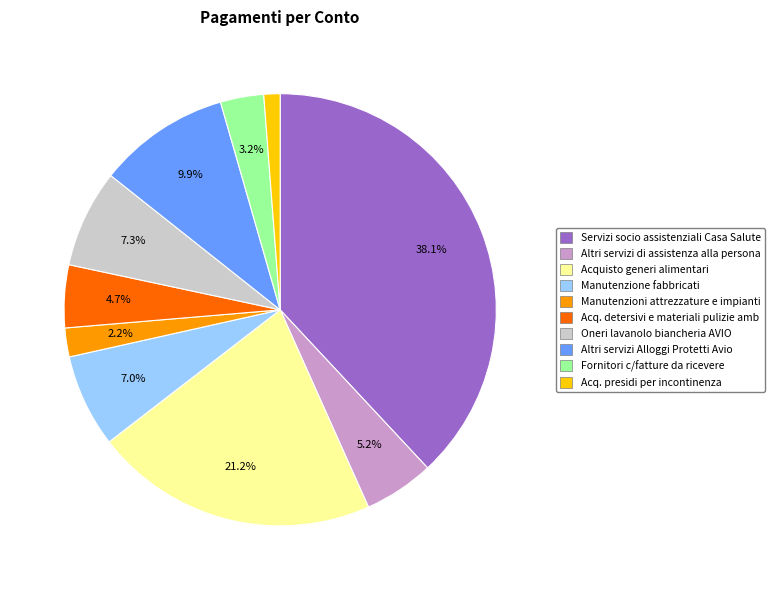

Does Manutenzioni attrezzature e impianti account for over 50% of the chart?

No